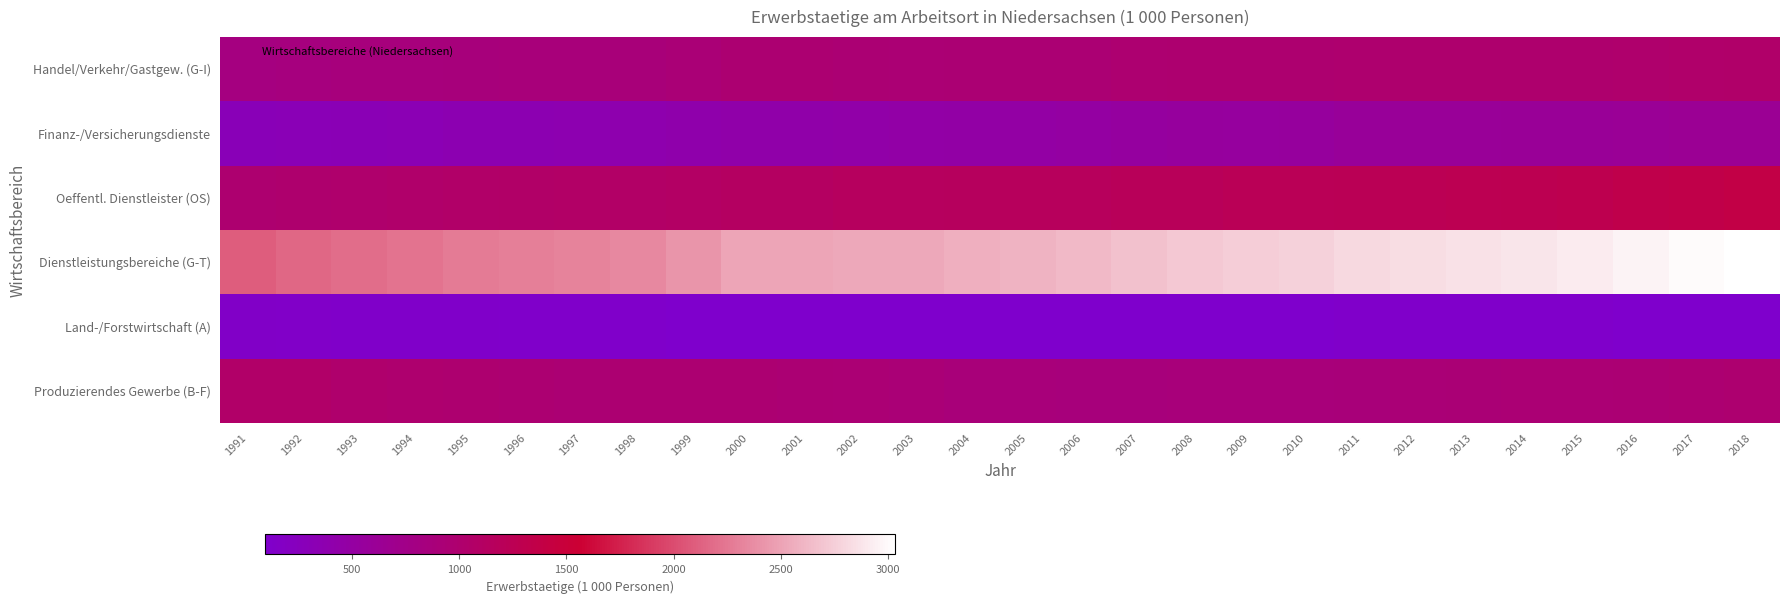

What is the maximum value shown in the chart?

3034.1